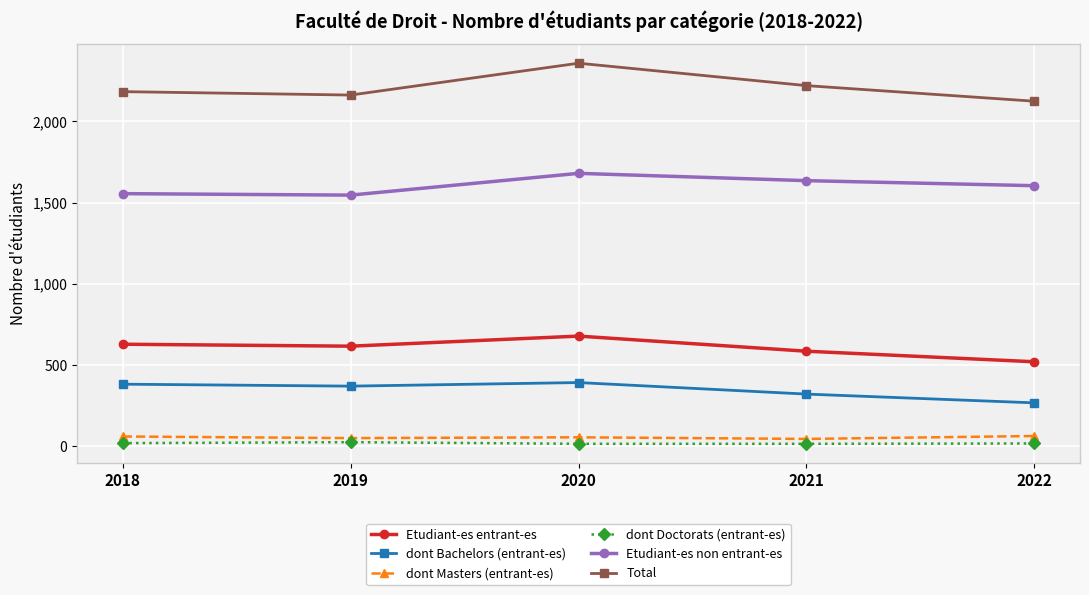

What is the lowest value of the Etudiant-es non entrant-es series?

1546